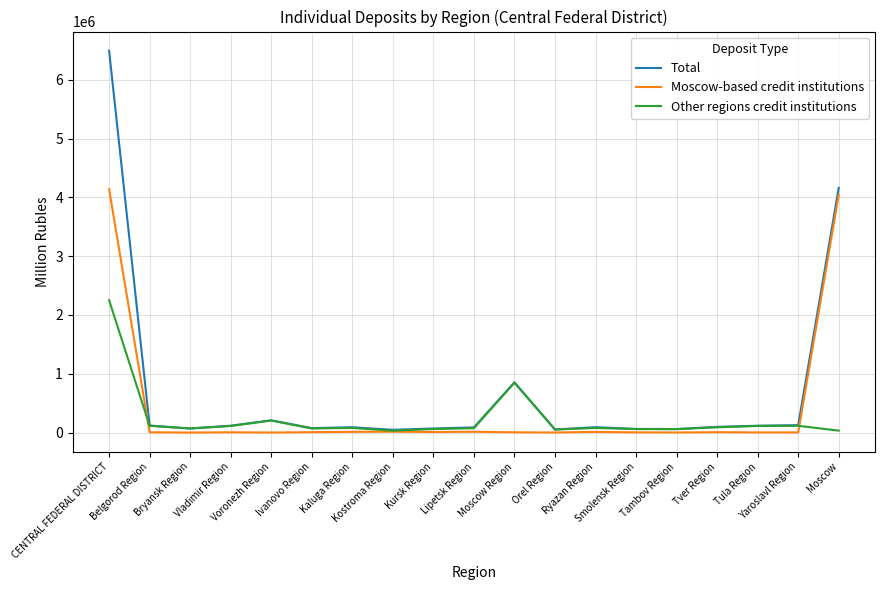

What is the highest value of the Total series?

6494882